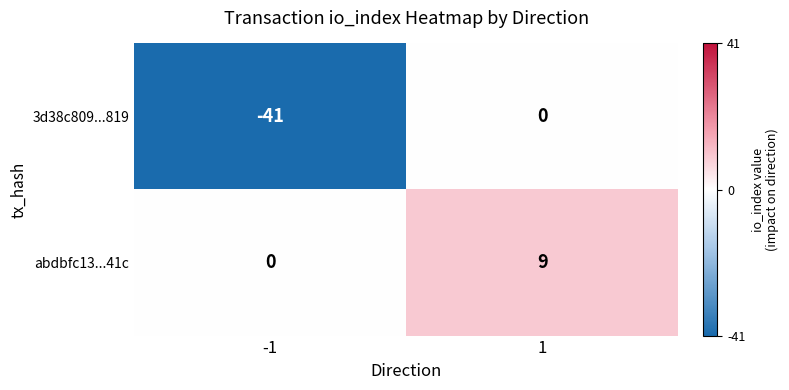

Rank the series by their maximum value, from highest to lowest.

abdbfc13...41c, 3d38c809...819